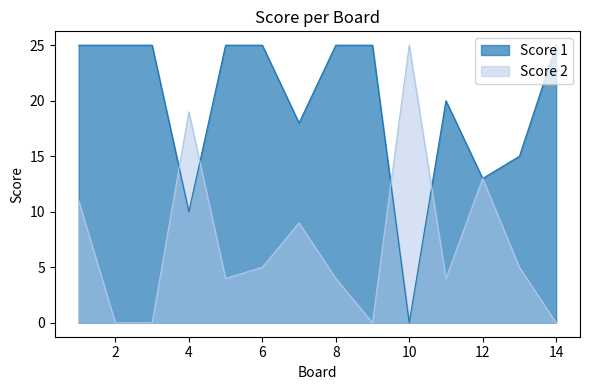

What is the value of the Score 1 point at the 6th from the left?

25